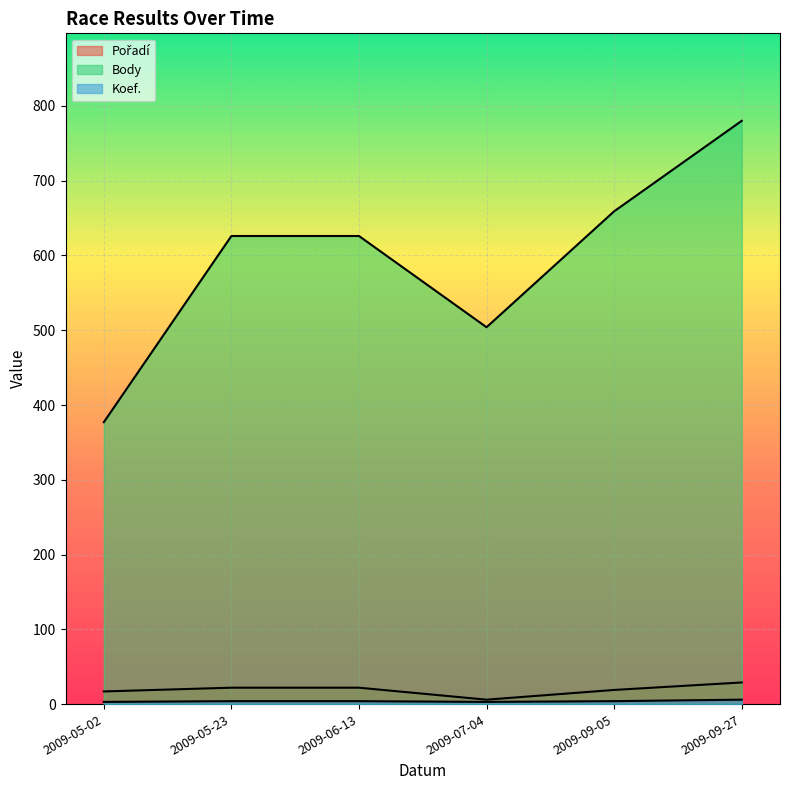

How many interior local valleys does the Pořadí series have?

1